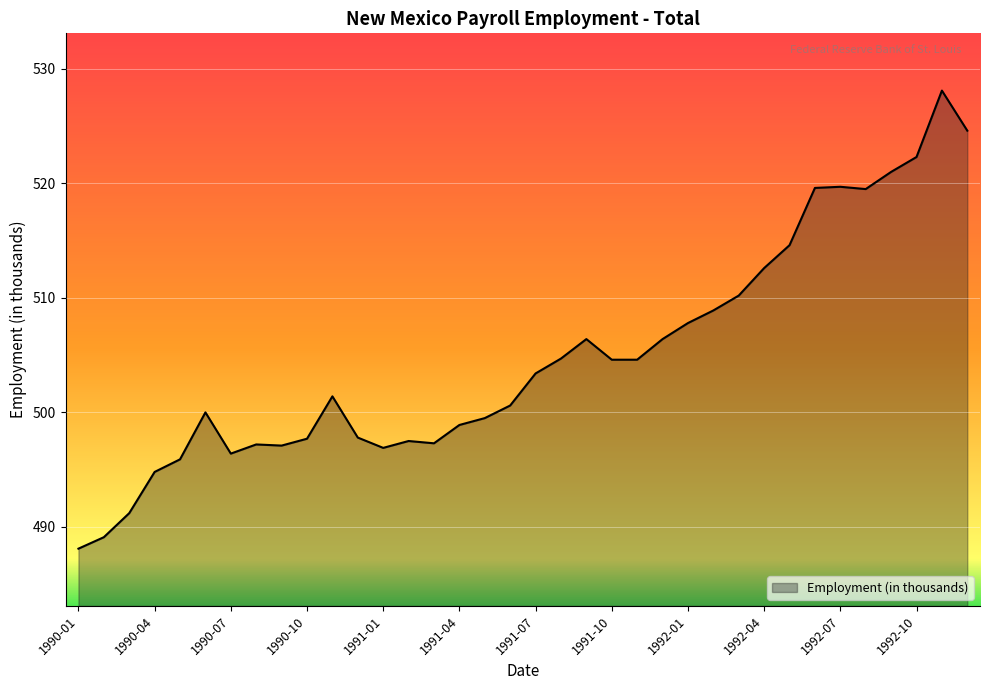

What is the difference between the maximum and minimum values?

40.0